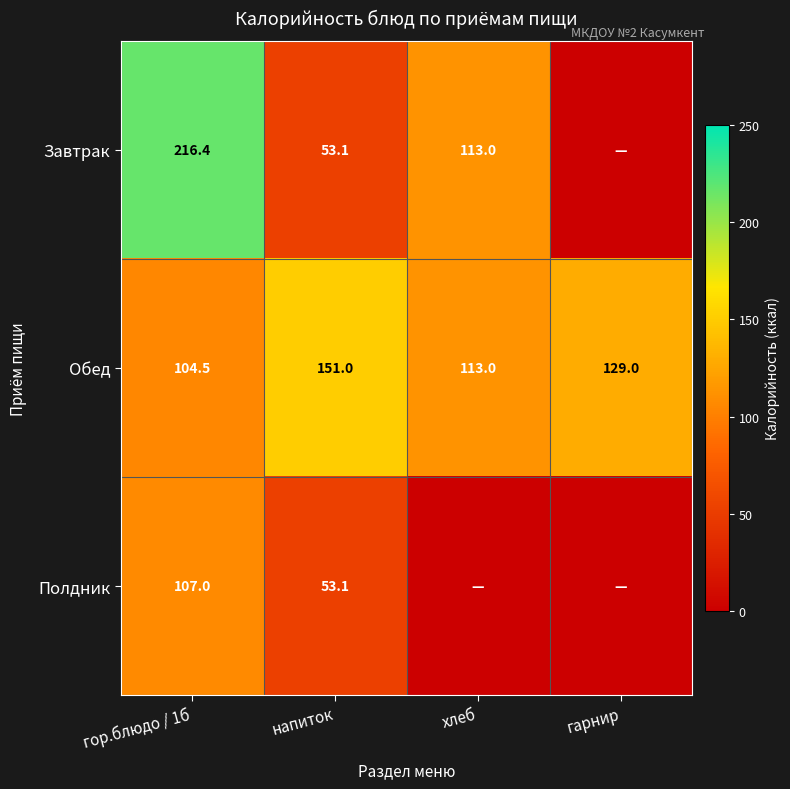

True or false: Обед has a value of 151.0 at напиток.

True